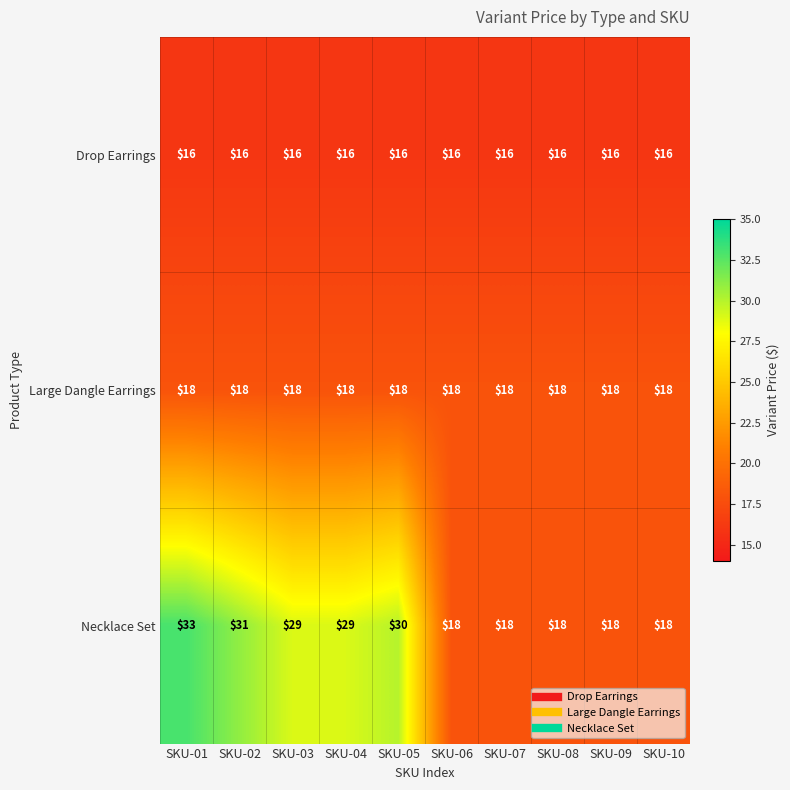

The value of Necklace Set at SKU-07 is 24. True or false?

False